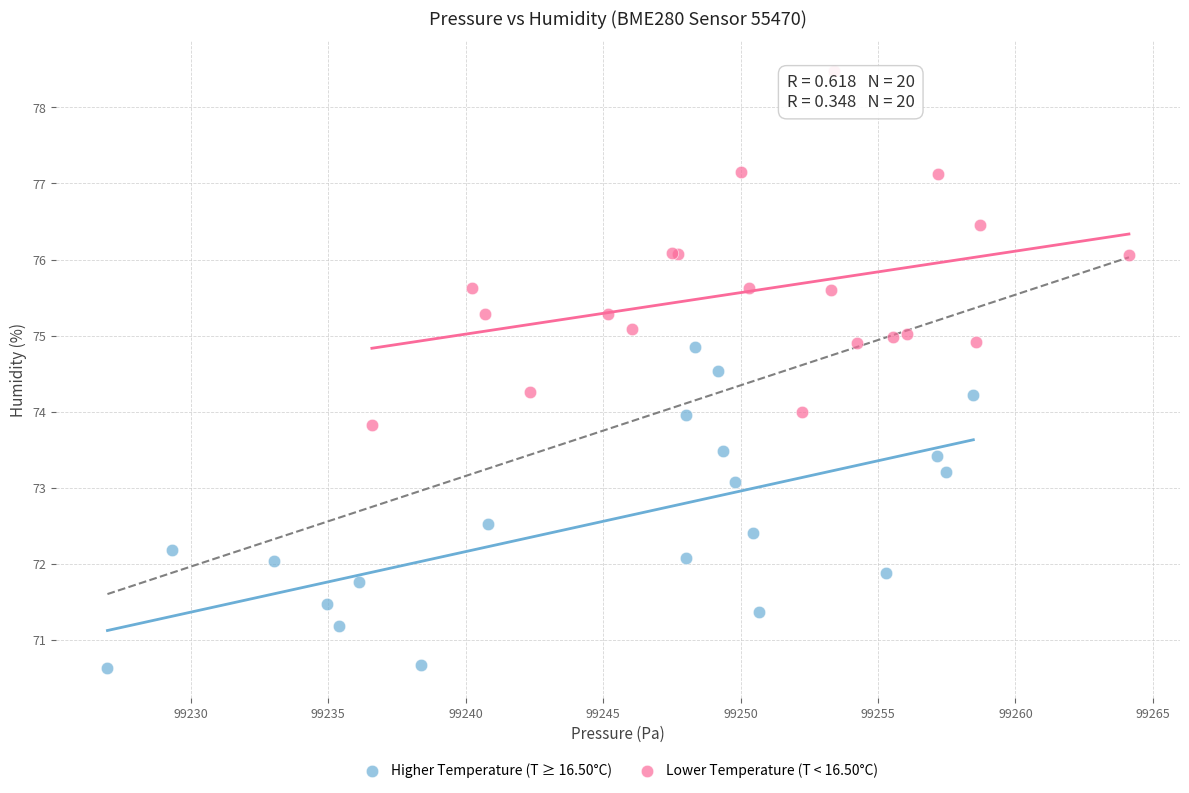

Which series reaches the minimum Y coordinate?

Higher Temperature (T ≥ 16.50°C)